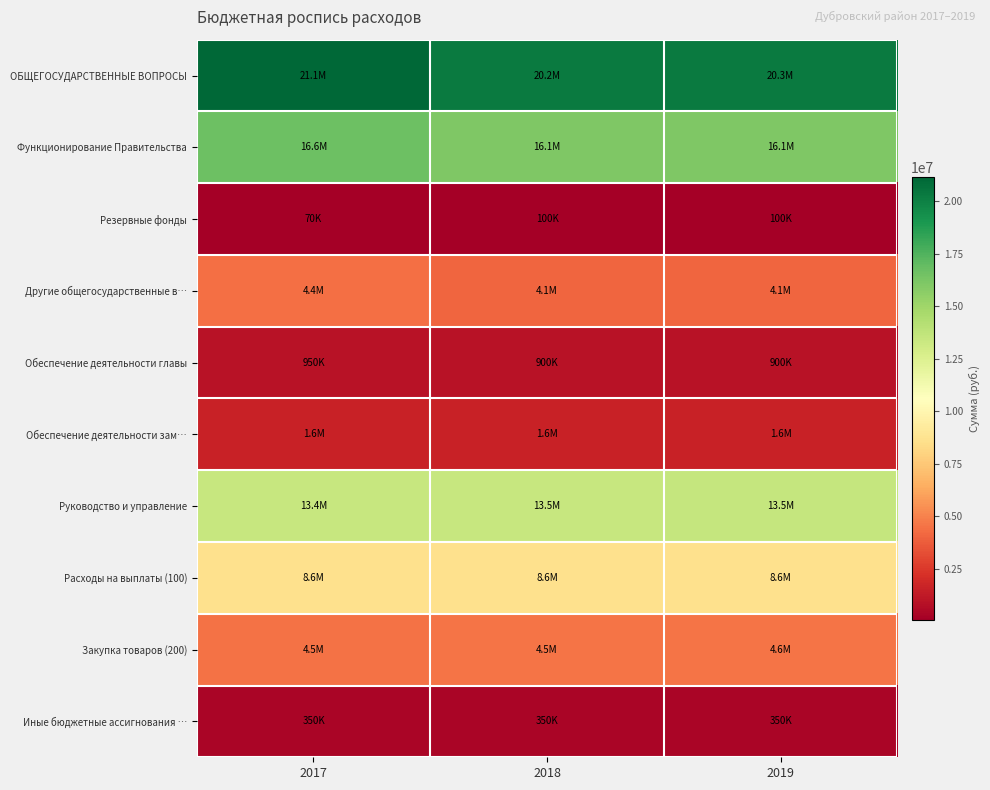

What is the total value across all series at 2018?

69890092.0